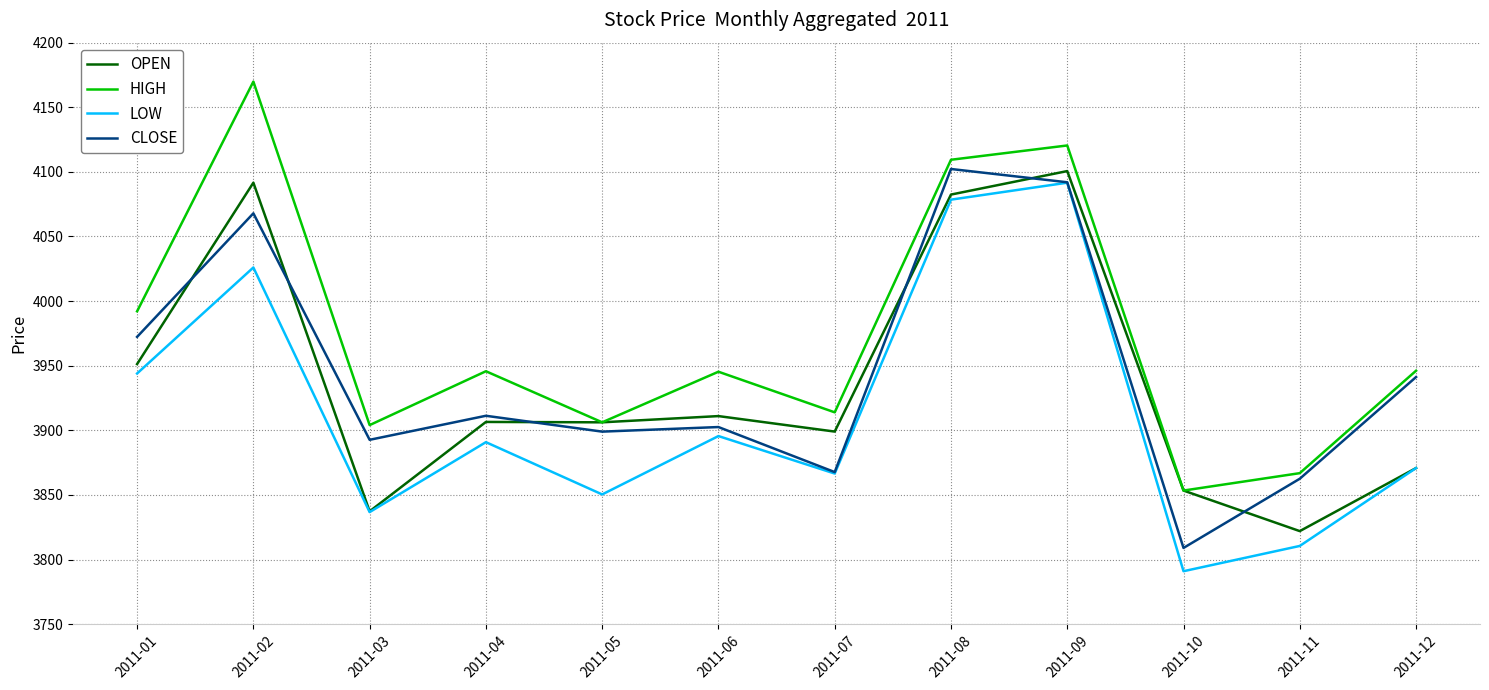

Between 2011-08 and 2011-11, which series saw the biggest shift?

LOW